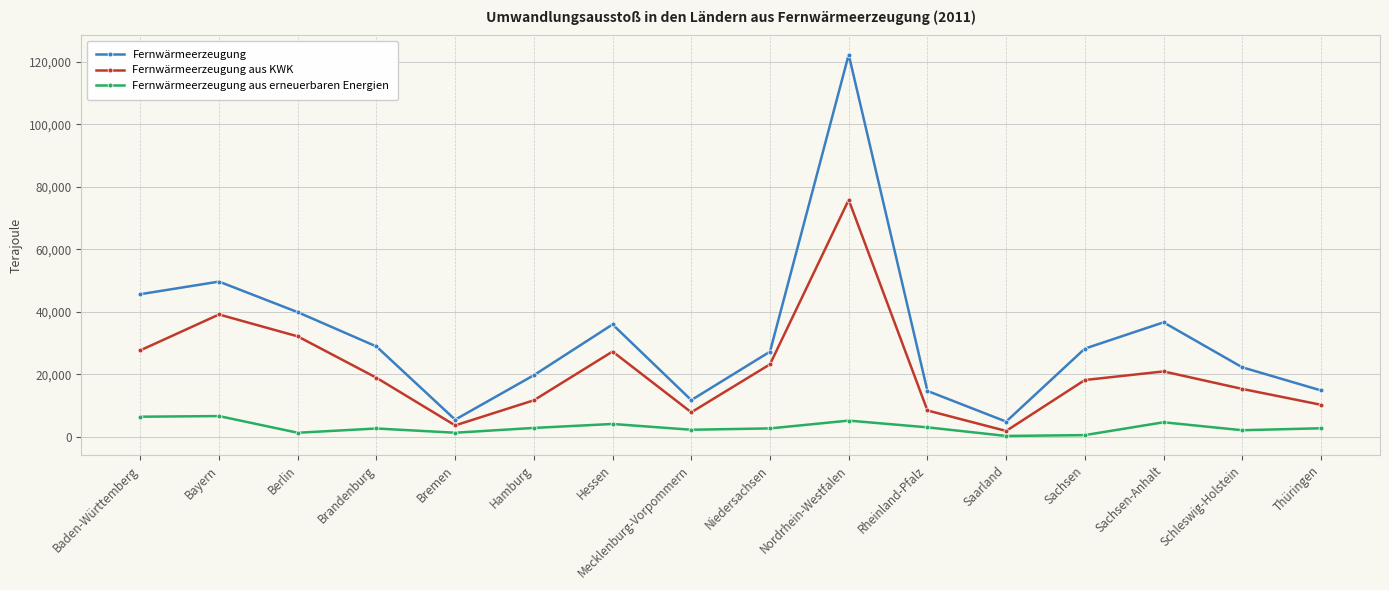

The Fernwärmeerzeugung aus KWK series shows 10770 at Hessen. True or false?

False